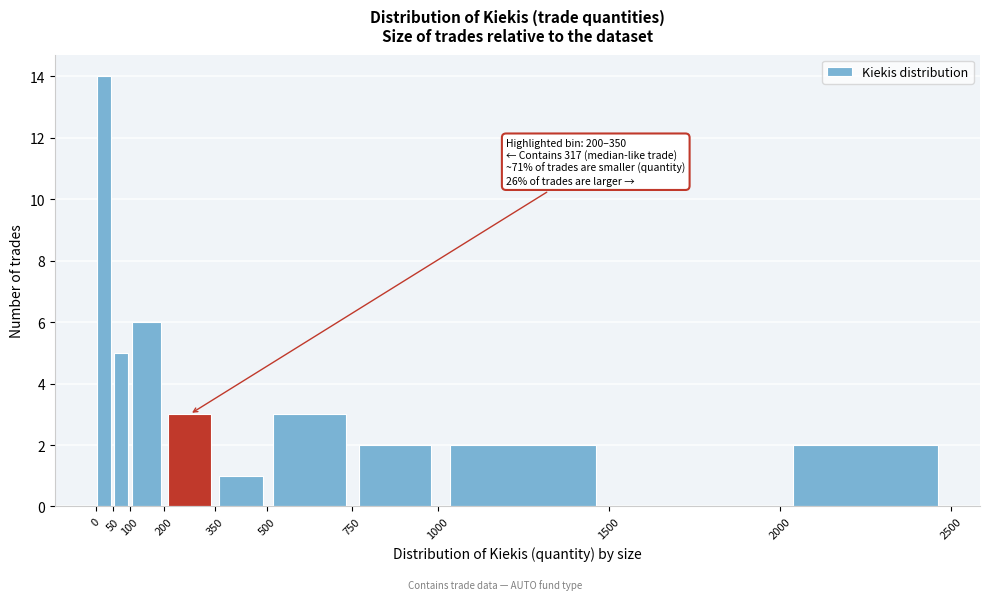

Over which range of the x-axis is the bar tallest?

0 to 50